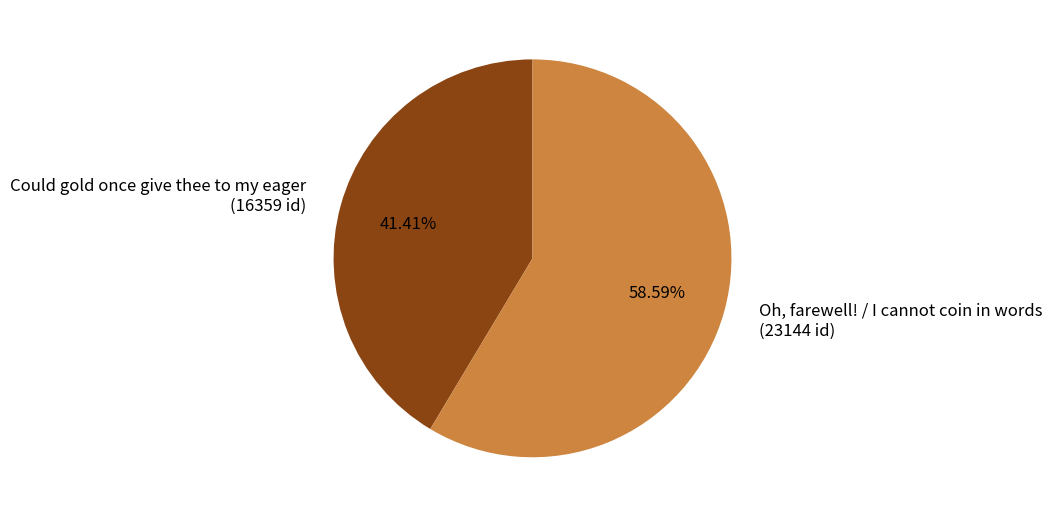

Does any single category account for the majority?

Yes